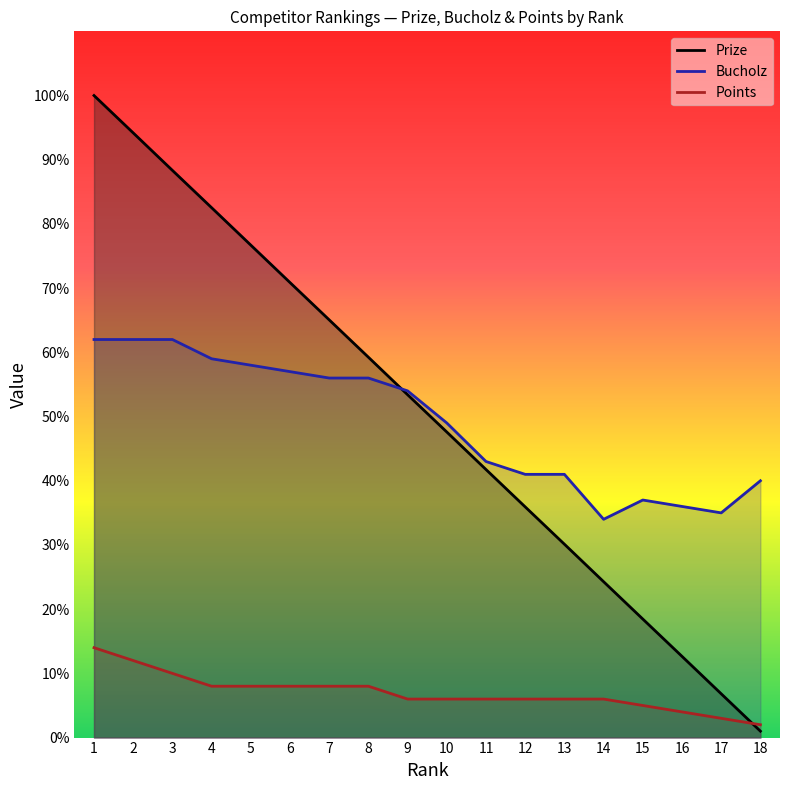

Which series has the largest total across all categories?

Prize